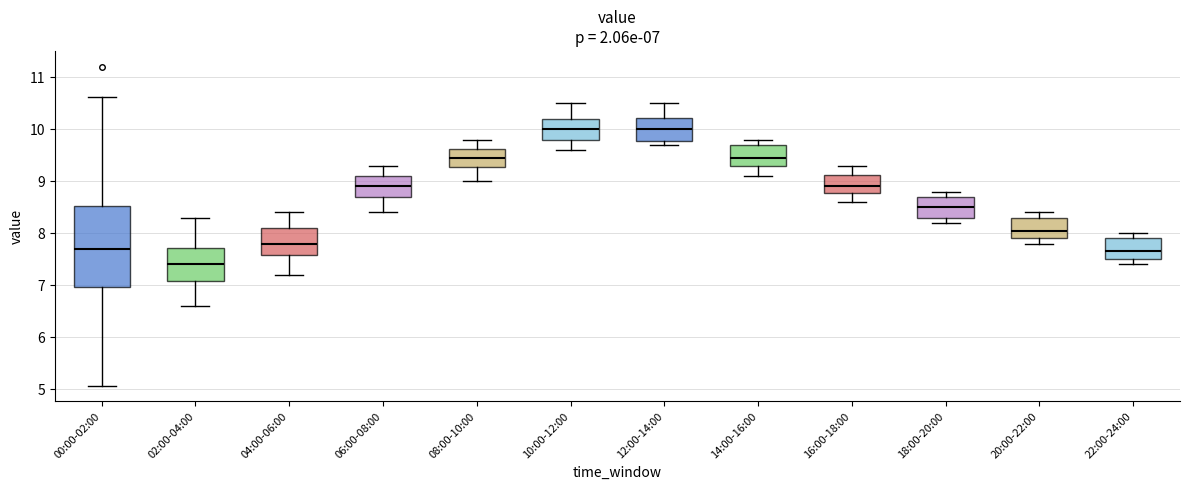

Which box is the tallest, from its lower edge to its upper edge?

00:00-02:00